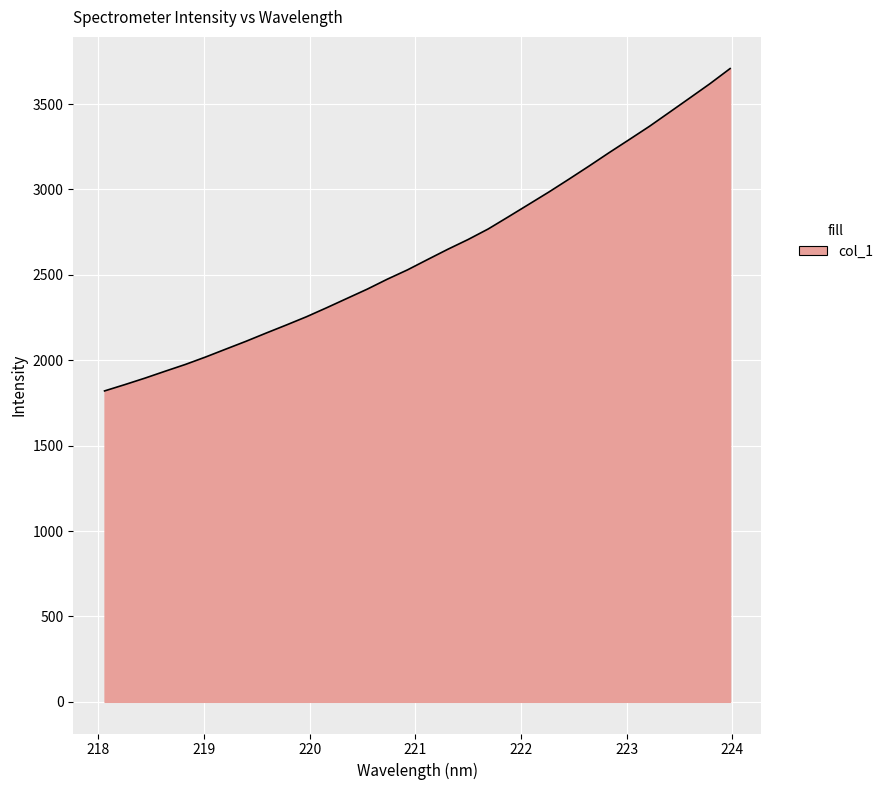

What is the maximum value shown in the chart?

3707.8